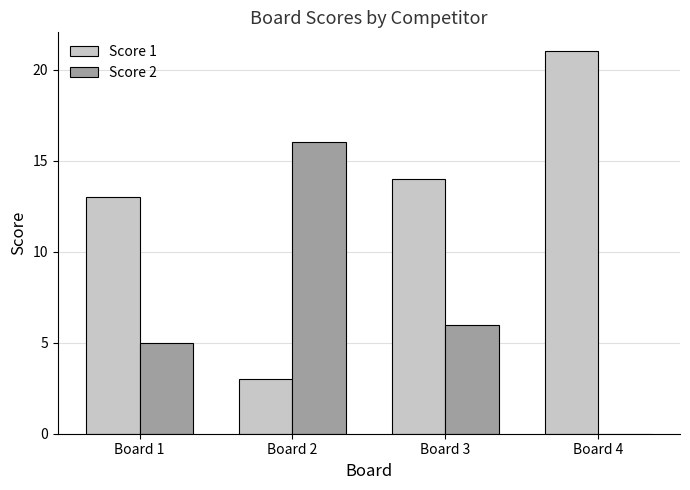

Are the bars horizontal?

No